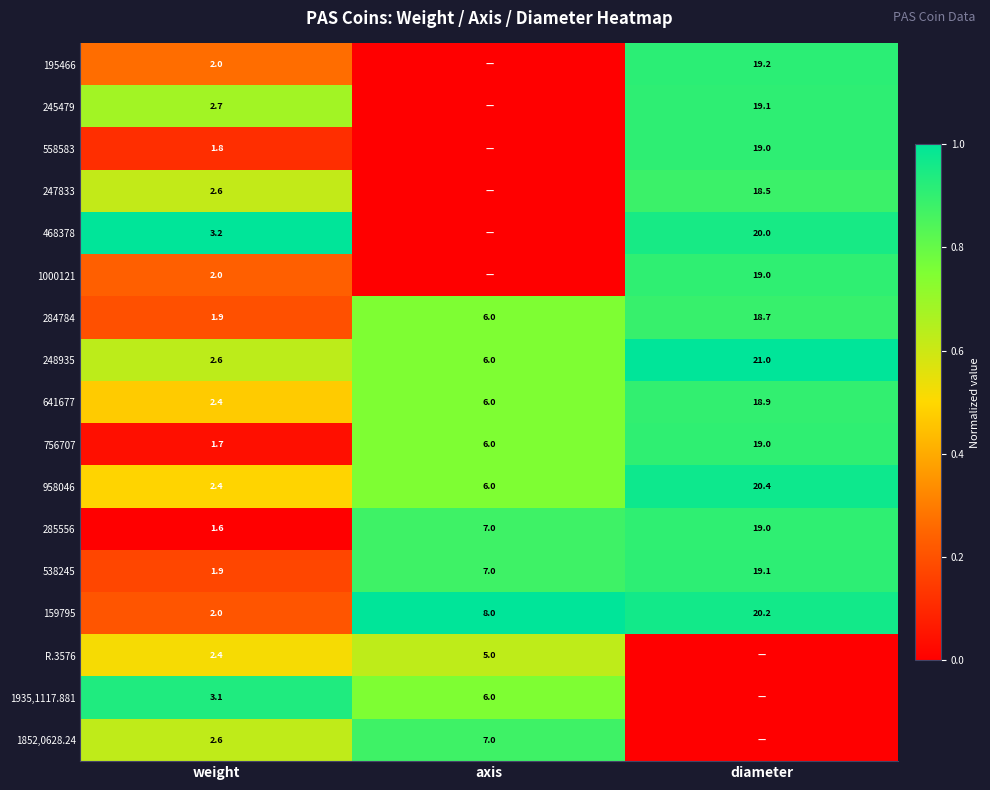

What is the average value of the 159795 series?

10.1